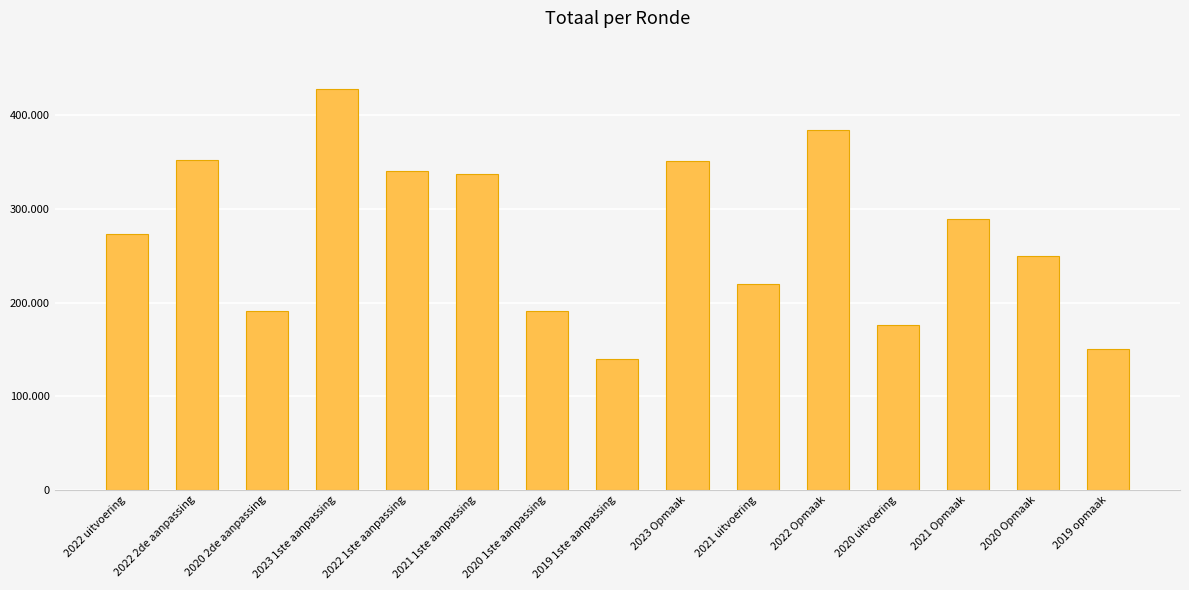

What is the label of the 1st bar from the left?

2022 uitvoering